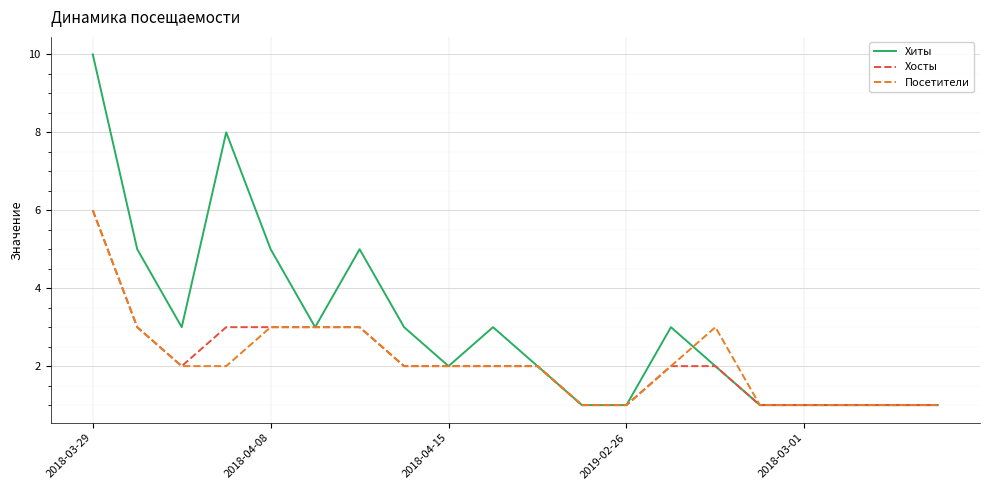

What is the highest value of the Хиты series?

10